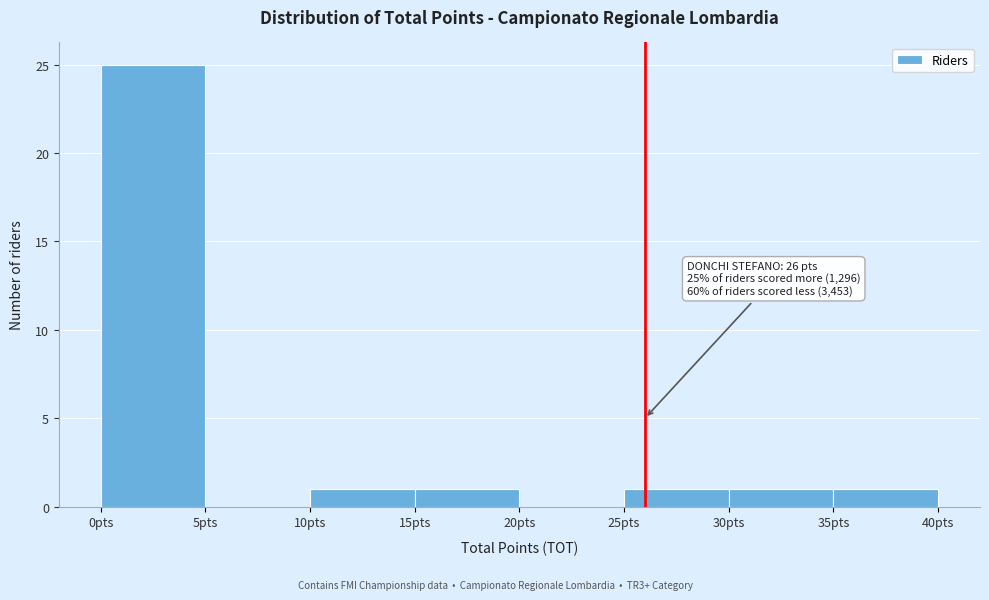

Which range on the x-axis has the tallest bar?

0 to 5